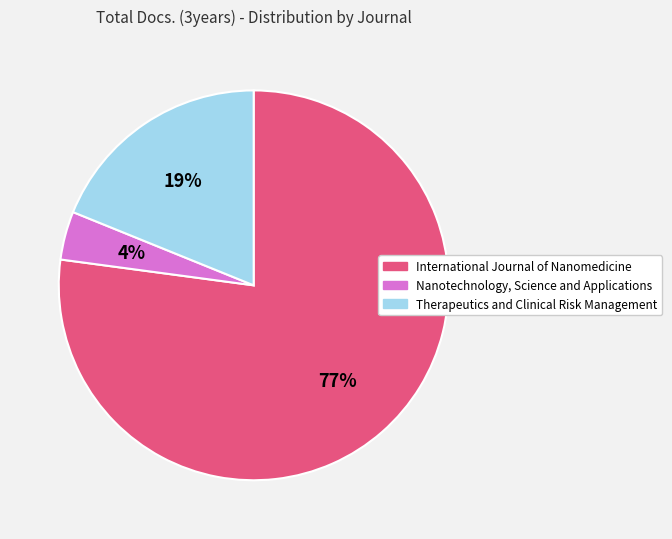

How many slices are in this pie chart?

3